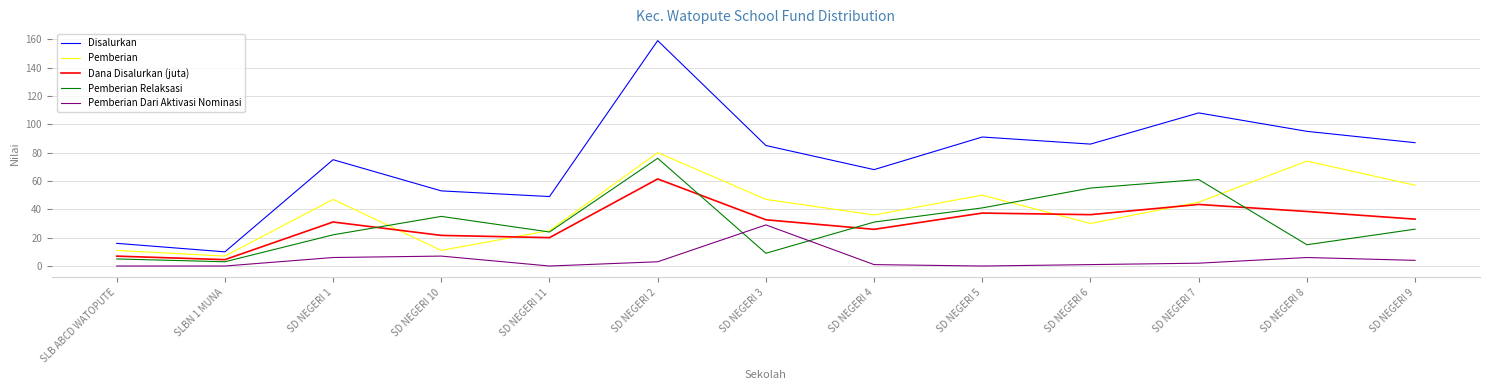

How many lines are shown in the chart?

5